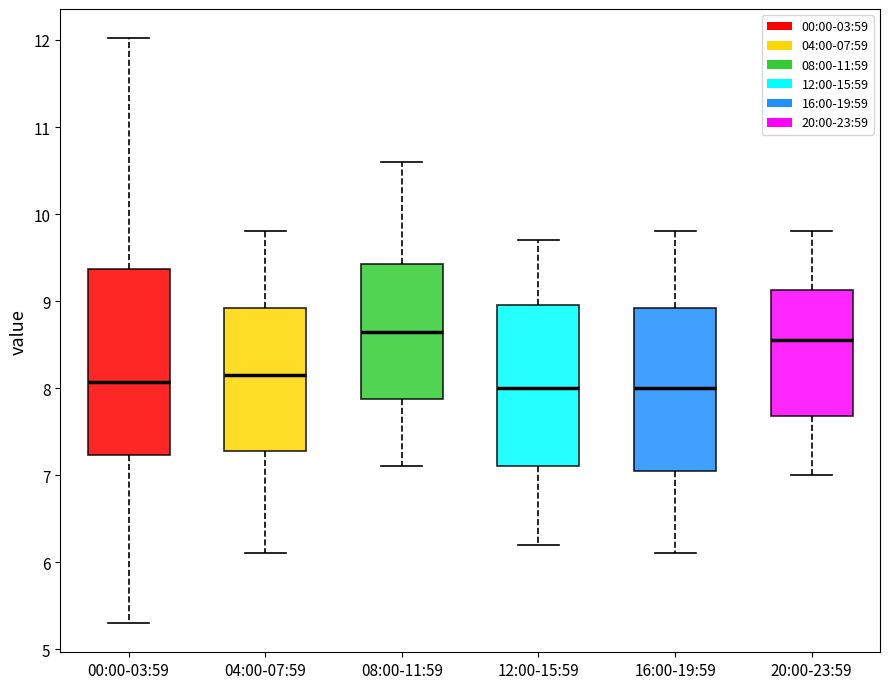

Comparing the boxes themselves (not the whiskers), which one is the tallest?

00:00-03:59